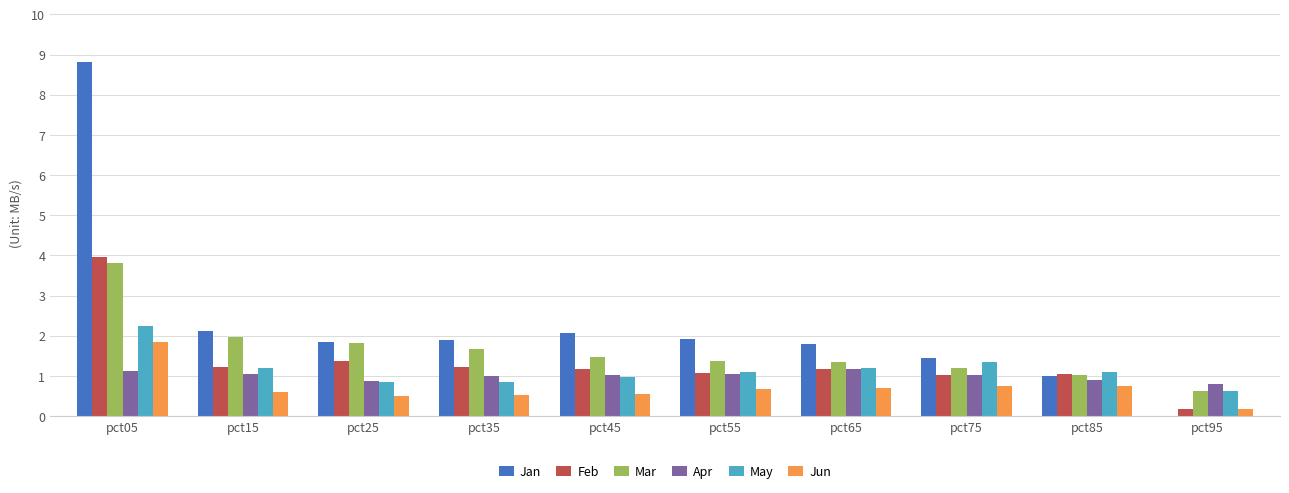

The value of Feb at pct65 is 1.2. True or false?

True